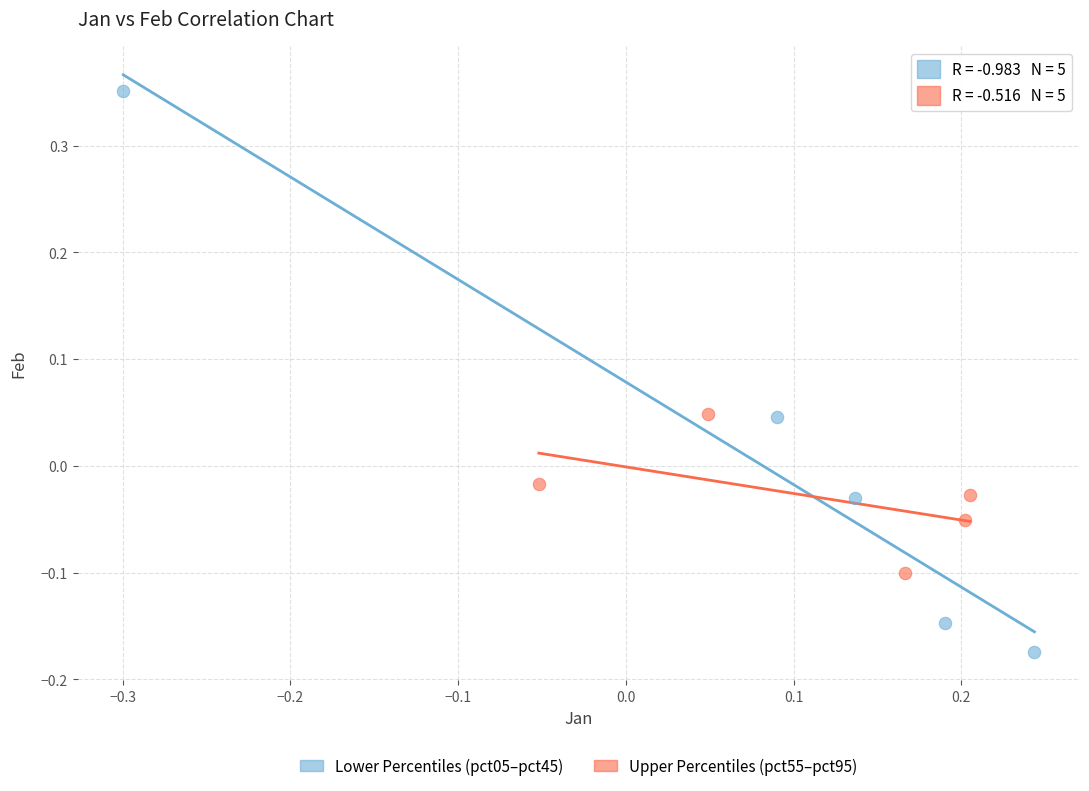

Which series has the largest Y range (max minus min)?

Lower Percentiles (pct05–pct45)